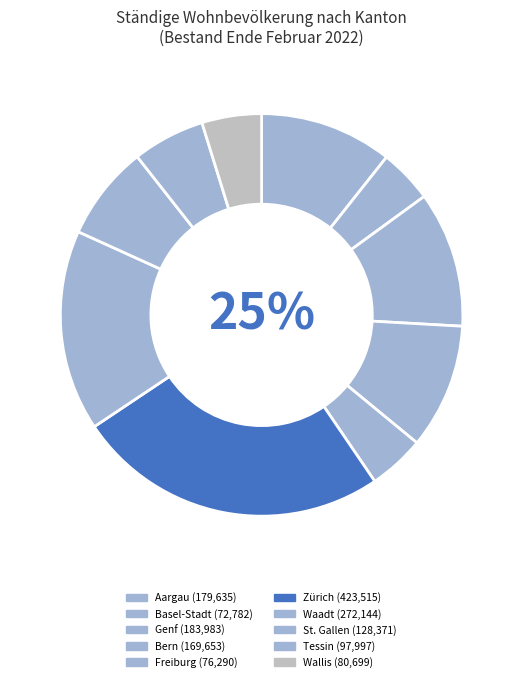

To the nearest percent, what percentage of the pie is Genf?

11%